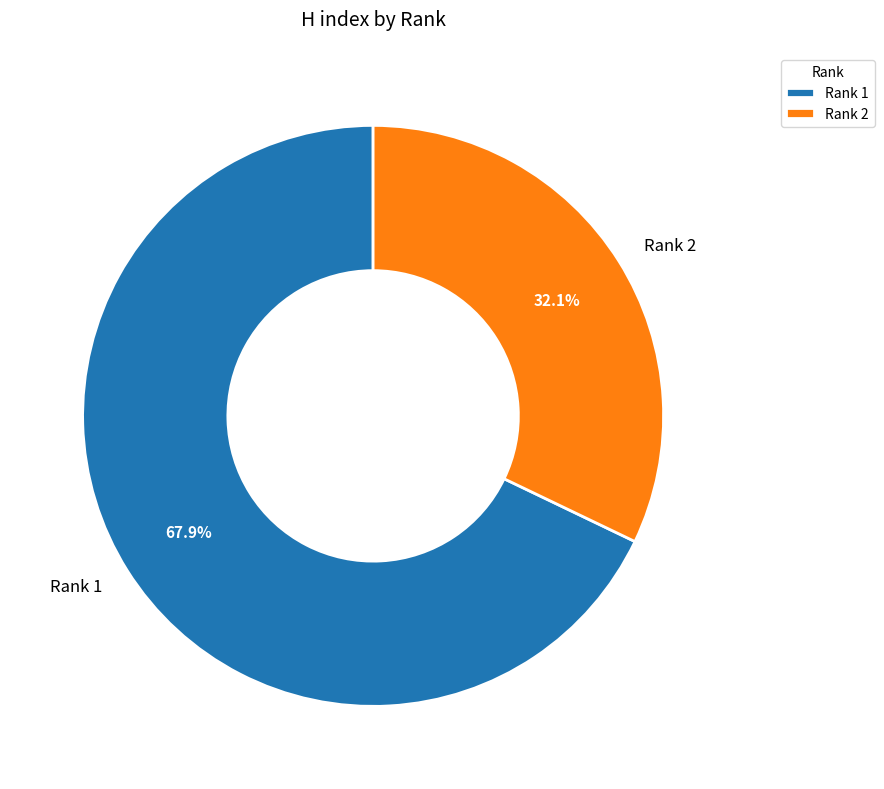

What is the total percentage of Rank 2 and Rank 1?

100.0%